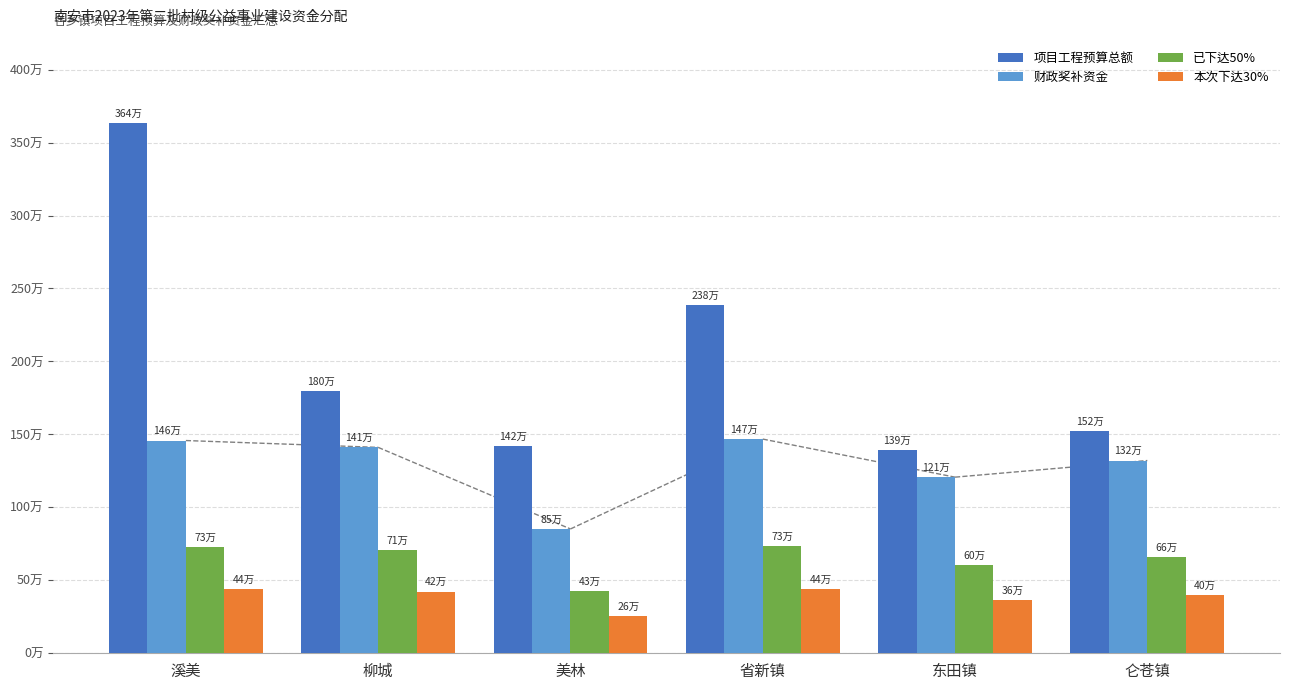

List the series in order of their peak value, highest first.

项目工程预算总额, 财政奖补资金, 已下达50%, 本次下达30%